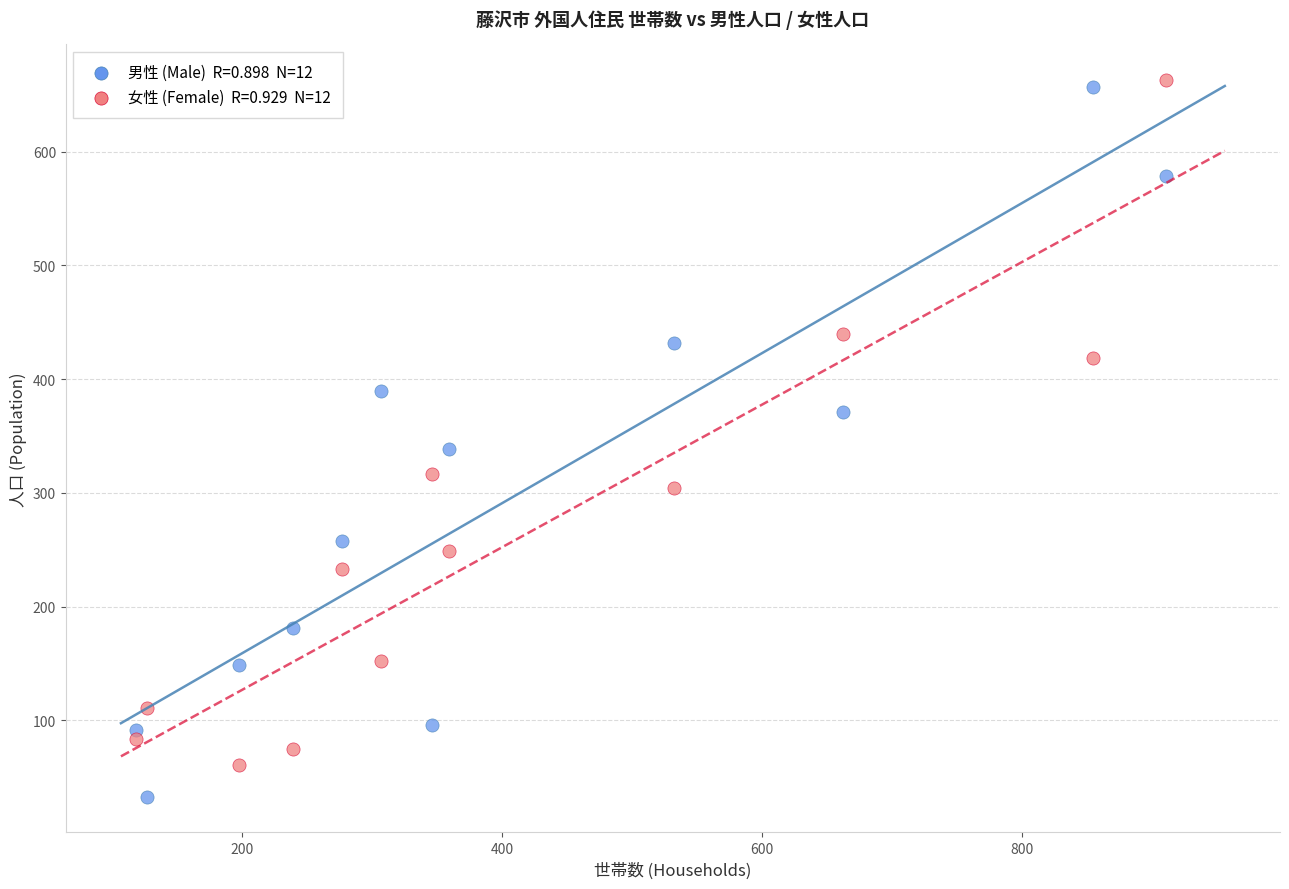

Across all data points, what is the range of X values (max minus min)?

791